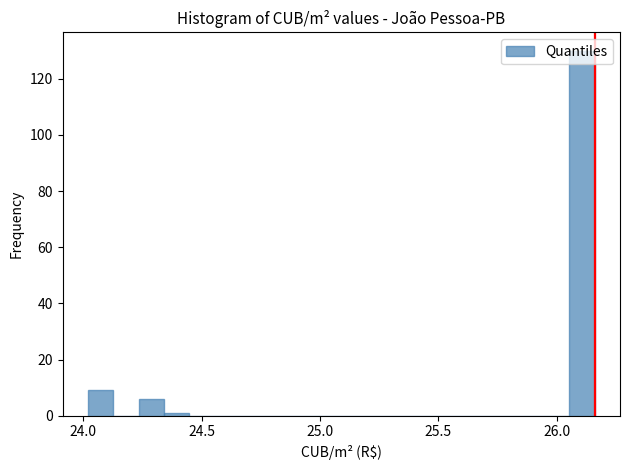

Read against the x-axis, roughly where is the centre of the tallest bar?

26.10